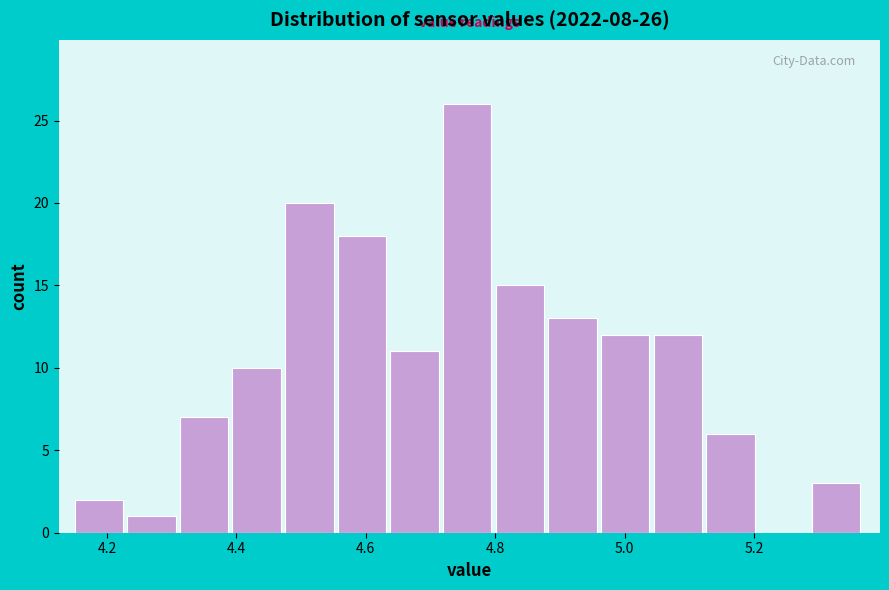

Which range on the x-axis has the tallest bar?

4.72 to 4.80